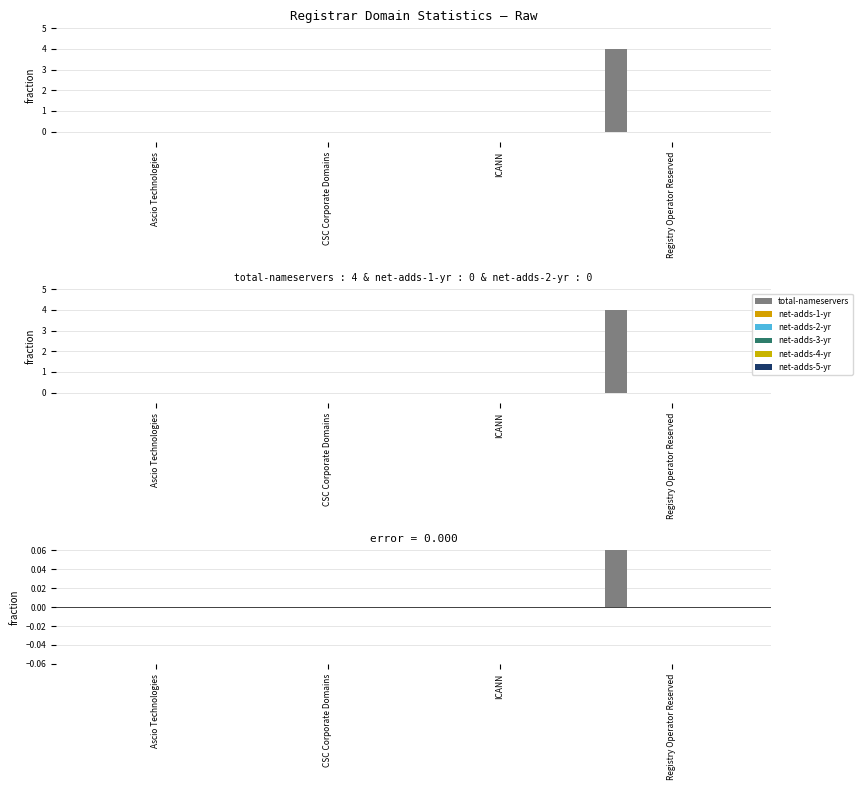

Which series has the largest range (max minus min)?

total-nameservers